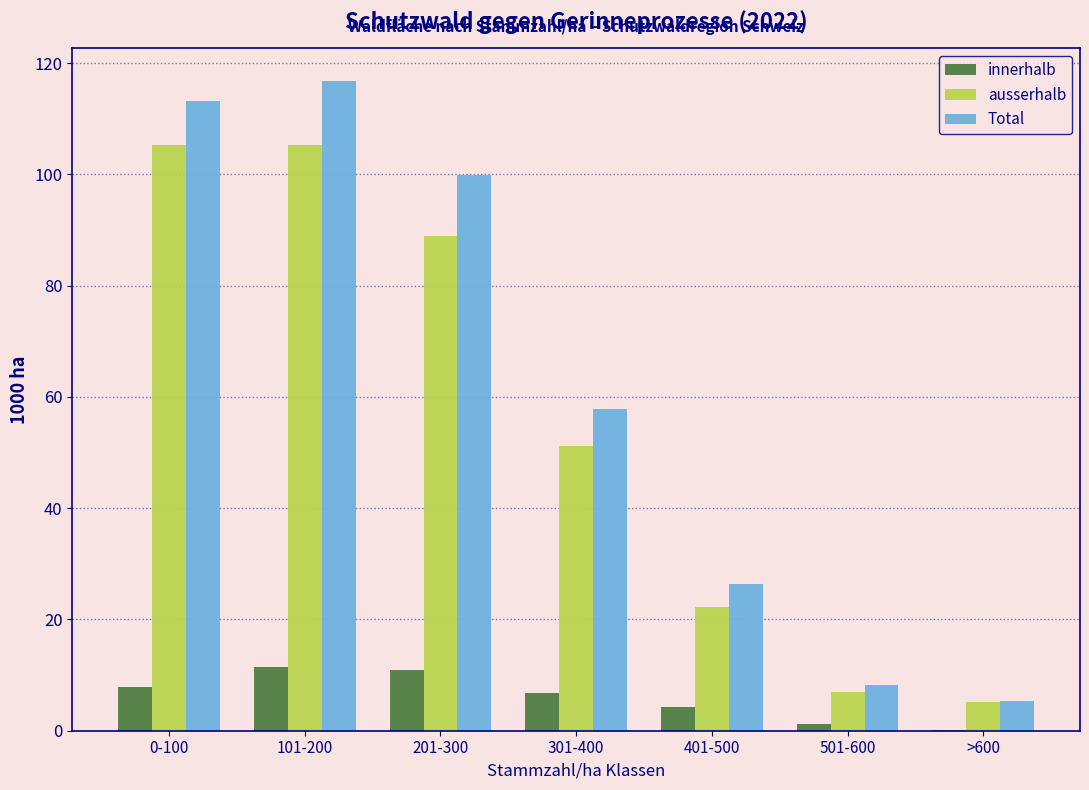

Reading left to right, list all the values displayed in this chart.

innerhalb: 0-100=7.8	101-200=11.5	201-300=10.9	301-400=6.7	401-500=4.2	501-600=1.2	>600=0.2
ausserhalb: 0-100=105.3	101-200=105.3	201-300=89.0	301-400=51.2	401-500=22.2	501-600=7.0	>600=5.1
Total: 0-100=113.1	101-200=116.8	201-300=99.9	301-400=57.9	401-500=26.4	501-600=8.2	>600=5.3